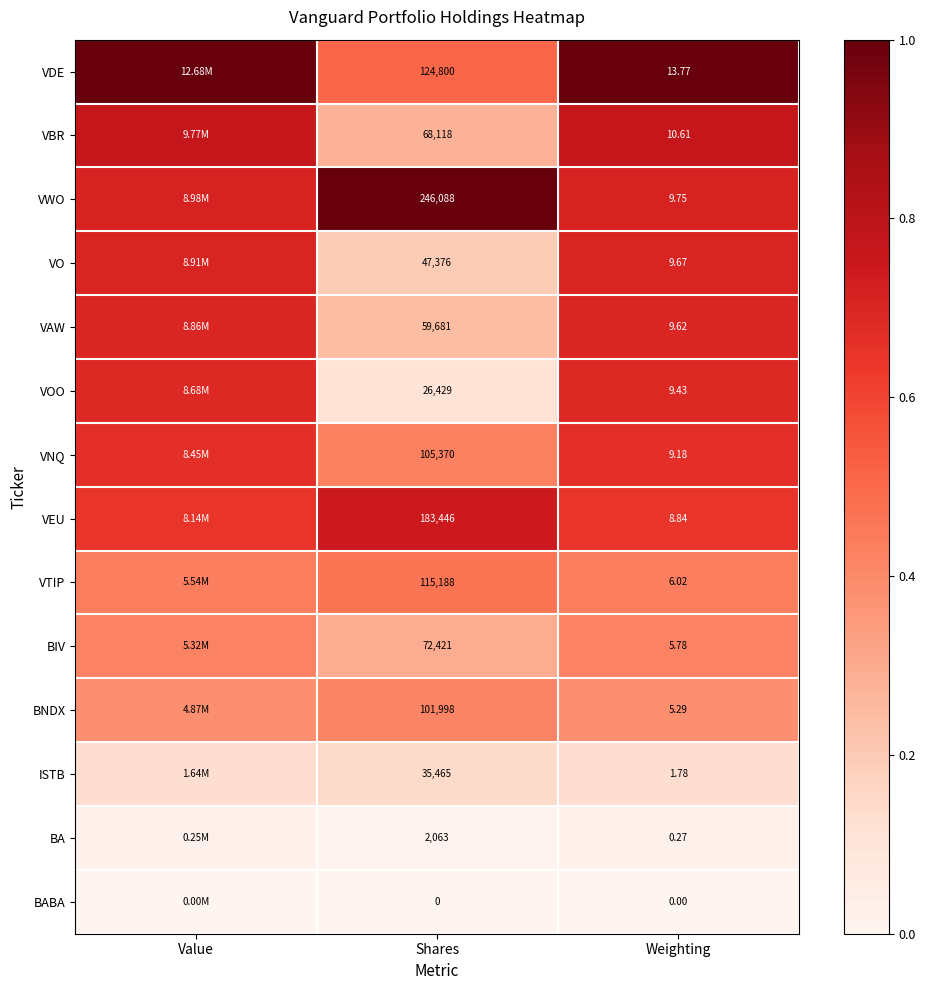

Rank the series at Shares from highest to lowest value.

VWO, VEU, VDE, VTIP, VNQ, BNDX, BIV, VBR, VAW, VO, ISTB, VOO, BA, BABA